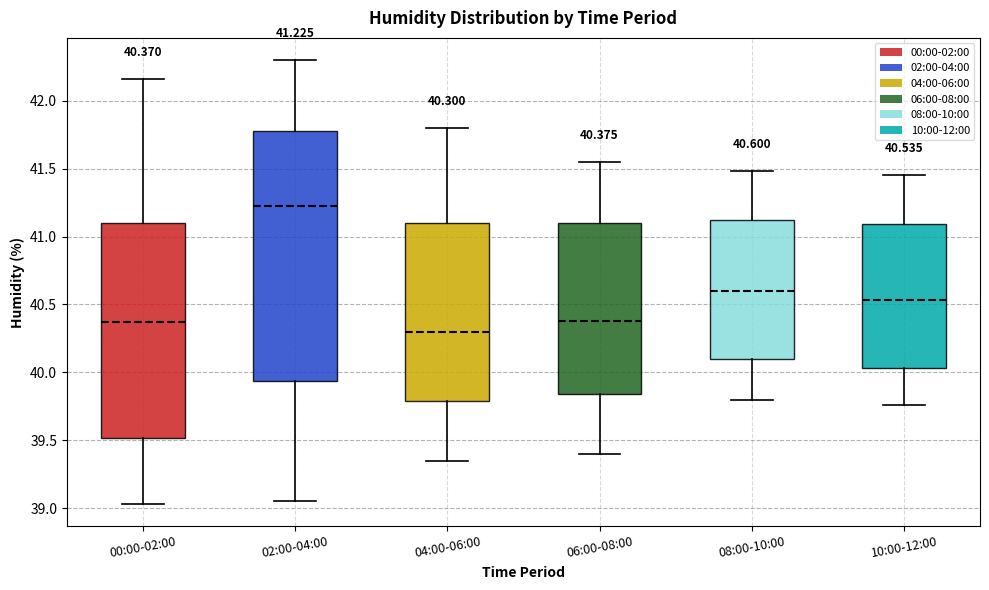

Which box is the tallest, from its lower edge to its upper edge?

02:00-04:00